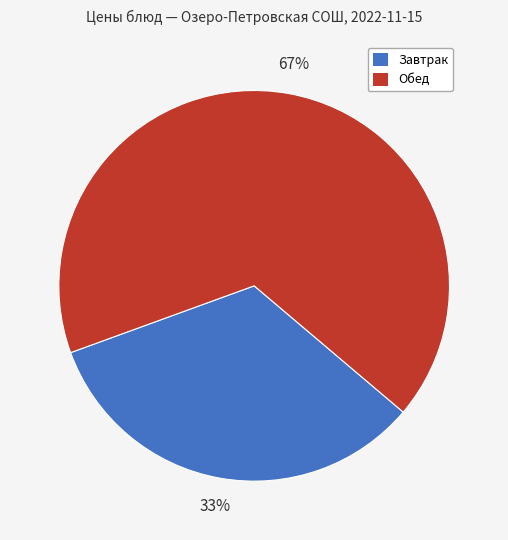

To the nearest percent, what is the average slice percentage?

50%